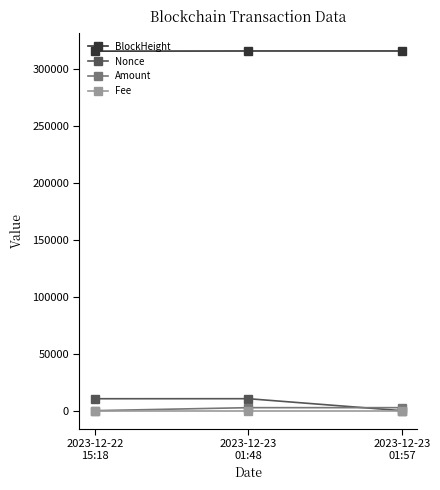

What is the spread (max minus min) of values at 2023-12-23
01:48?

316005.9